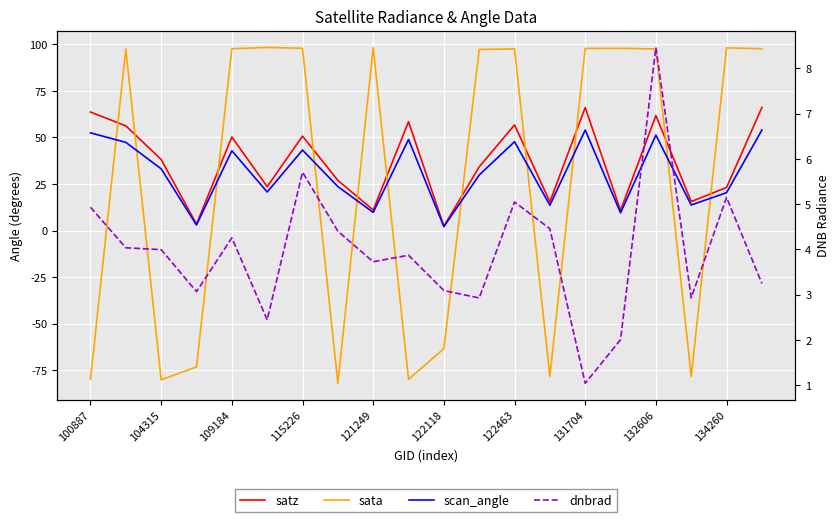

Which series ends up on top after the final intersection of dnbrad and sata?

sata